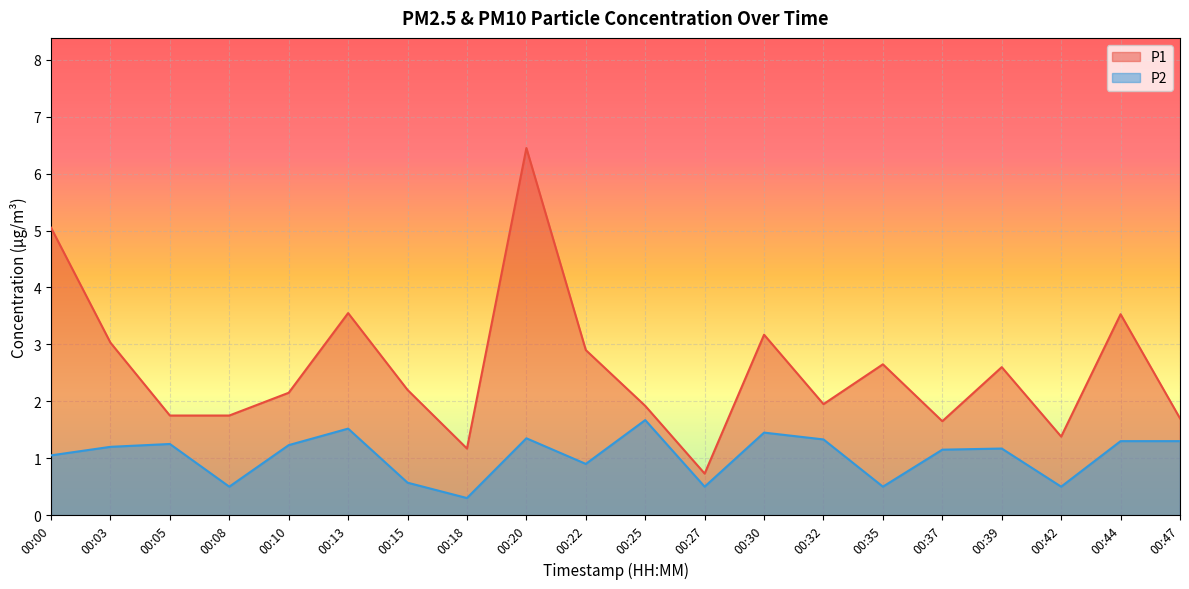

What is the spread (max minus min) of values at 00:32?

0.6